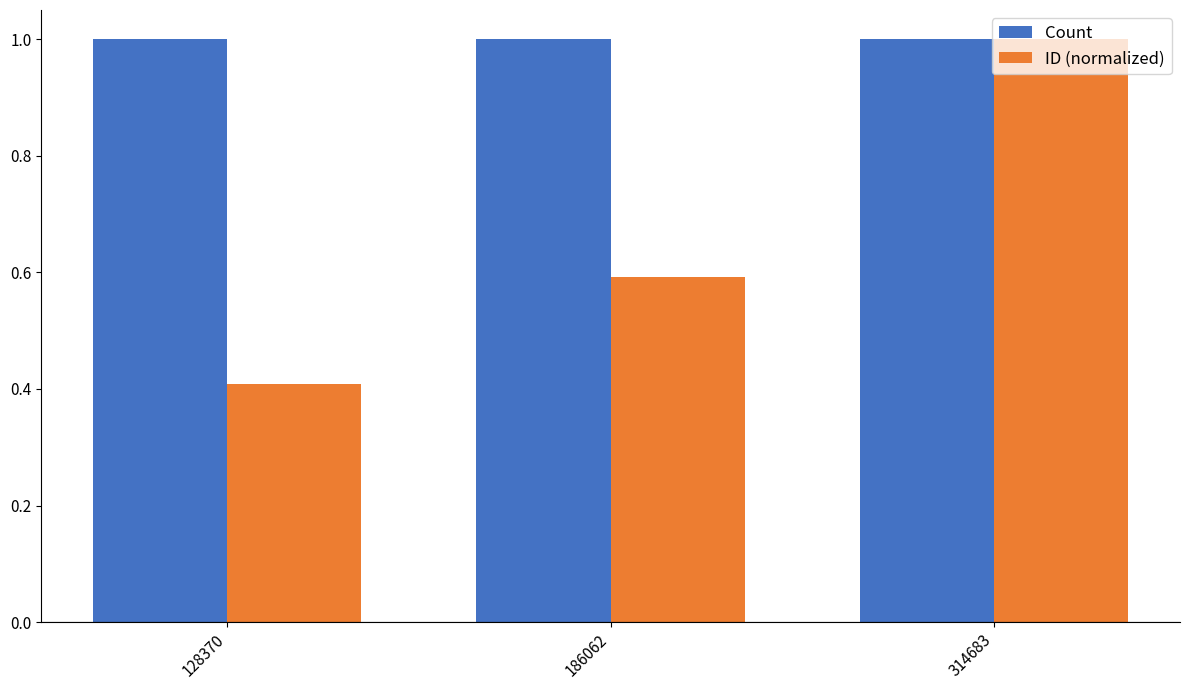

What is the maximum value shown in the chart?

1.0